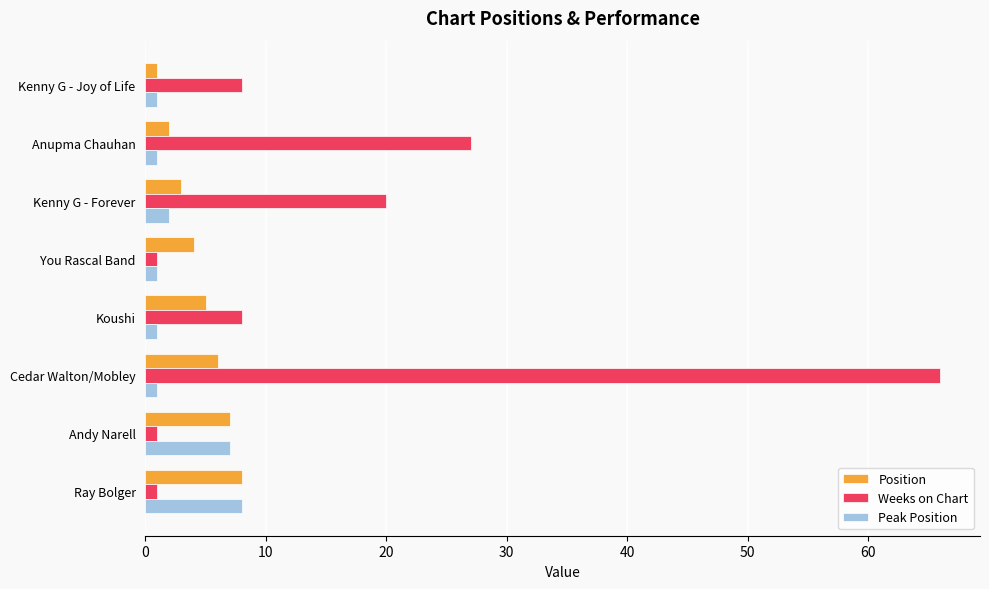

What is the maximum value for Position?

8